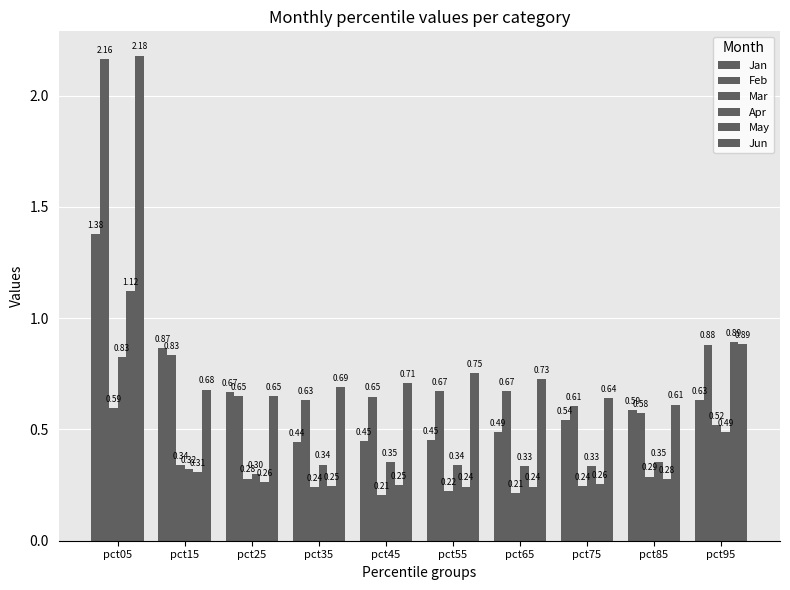

Count the number of categories in the chart.

10